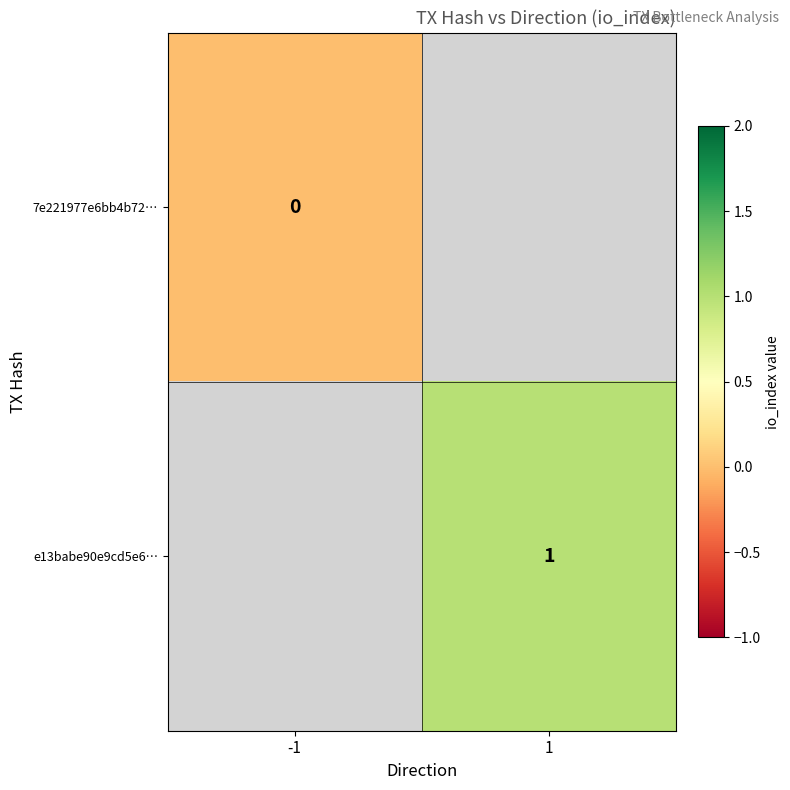

At which label does e13babe90e9cd5e6… reach its minimum?

-1